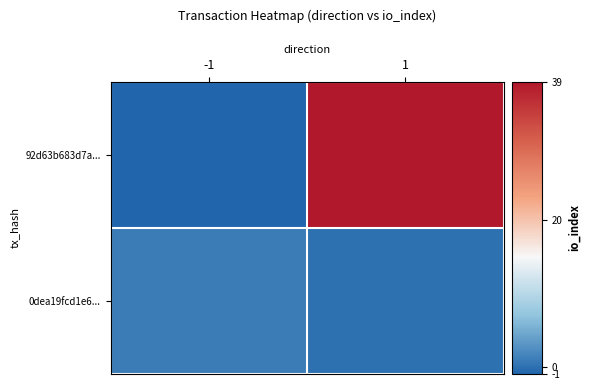

Reading right to left, transcribe all the data shown in this chart.

92d63b683d7a...: 1=39	-1=-1
0dea19fcd1e6...: 1=0	-1=1